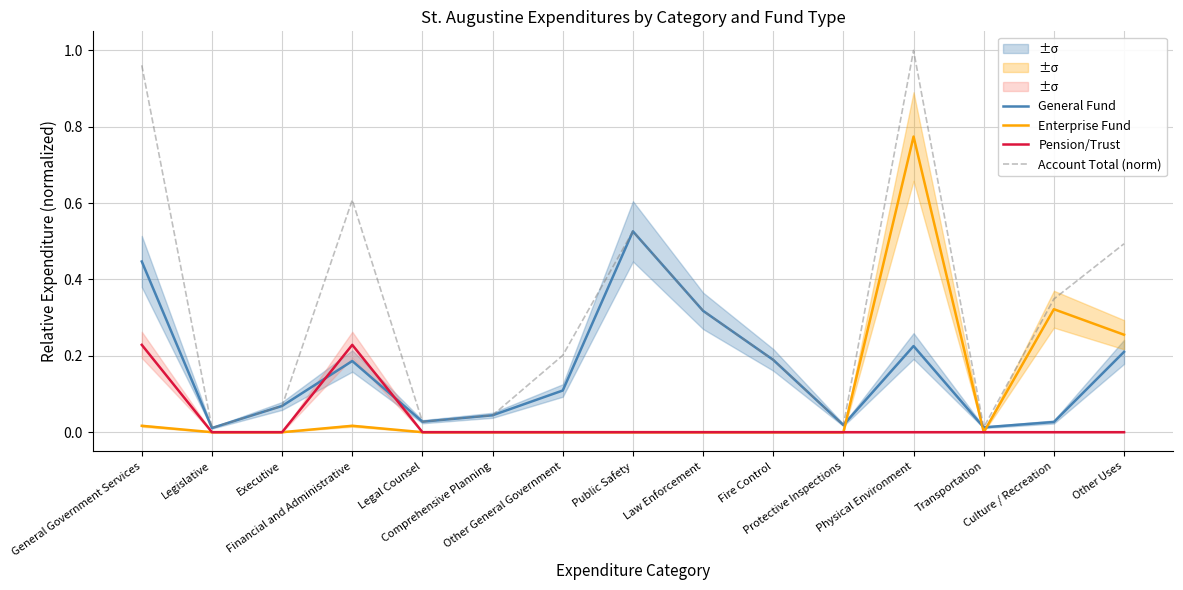

Reading right to left, extract all data points from this chart.

General Fund: Other Uses=0.2	Culture / Recreation=0.0	Transportation=0.0	Physical Environment=0.2	Protective Inspections=0.0	Fire Control=0.2	Law Enforcement=0.3	Public Safety=0.5	Other General Government=0.1	Comprehensive Planning=0.0	Legal Counsel=0.0	Financial and Administrative=0.2	Executive=0.1	Legislative=0.0	General Government Services=0.4
Enterprise Fund: Other Uses=0.3	Culture / Recreation=0.3	Transportation=0.0	Physical Environment=0.8	Protective Inspections=0.0	Fire Control=0.0	Law Enforcement=0.0	Public Safety=0.0	Other General Government=0.0	Comprehensive Planning=0.0	Legal Counsel=0.0	Financial and Administrative=0.0	Executive=0.0	Legislative=0.0	General Government Services=0.0
Pension/Trust: Other Uses=0.0	Culture / Recreation=0.0	Transportation=0.0	Physical Environment=0.0	Protective Inspections=0.0	Fire Control=0.0	Law Enforcement=0.0	Public Safety=0.0	Other General Government=0.0	Comprehensive Planning=0.0	Legal Counsel=0.0	Financial and Administrative=0.2	Executive=0.0	Legislative=0.0	General Government Services=0.2
Account Total (norm): Other Uses=0.5	Culture / Recreation=0.3	Transportation=0.0	Physical Environment=1.0	Protective Inspections=0.0	Fire Control=0.2	Law Enforcement=0.3	Public Safety=0.5	Other General Government=0.2	Comprehensive Planning=0.0	Legal Counsel=0.0	Financial and Administrative=0.6	Executive=0.1	Legislative=0.0	General Government Services=1.0